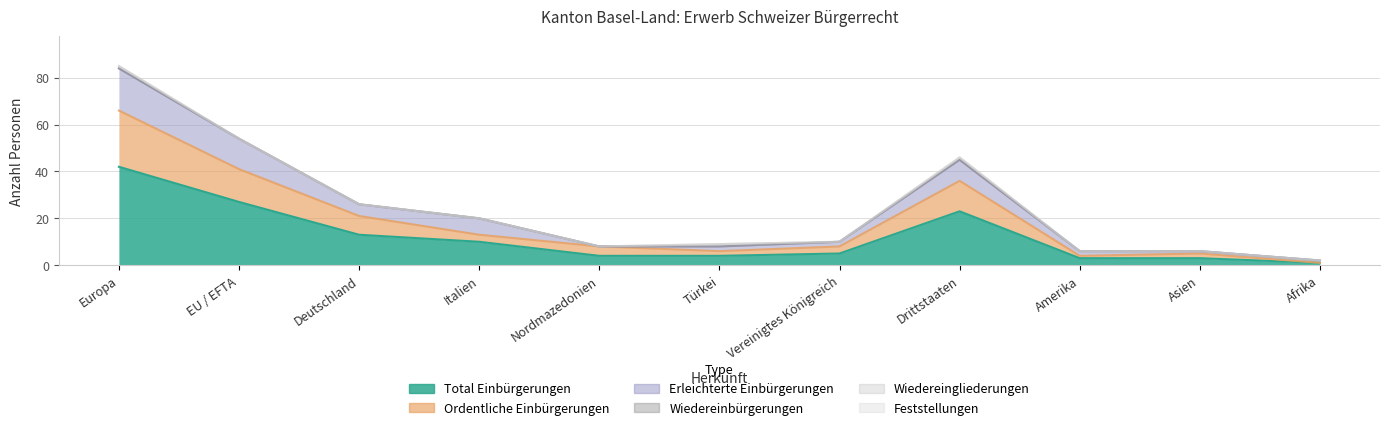

Does the chart have visible grid lines?

Yes